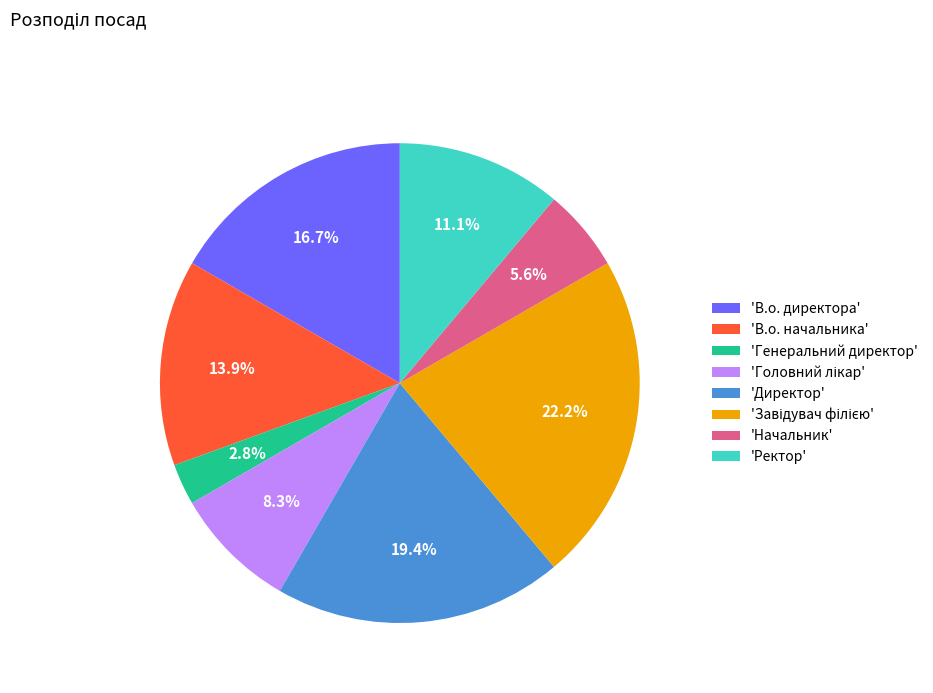

Combined, what portion of the pie is 'Директор' and 'Генеральний директор'?

22.2%